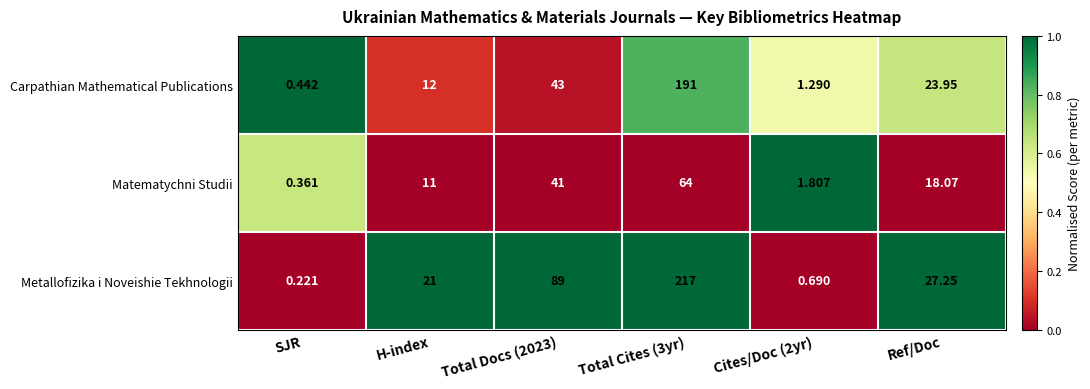

What is the total value across all series at Total Cites (3yr)?

472.0